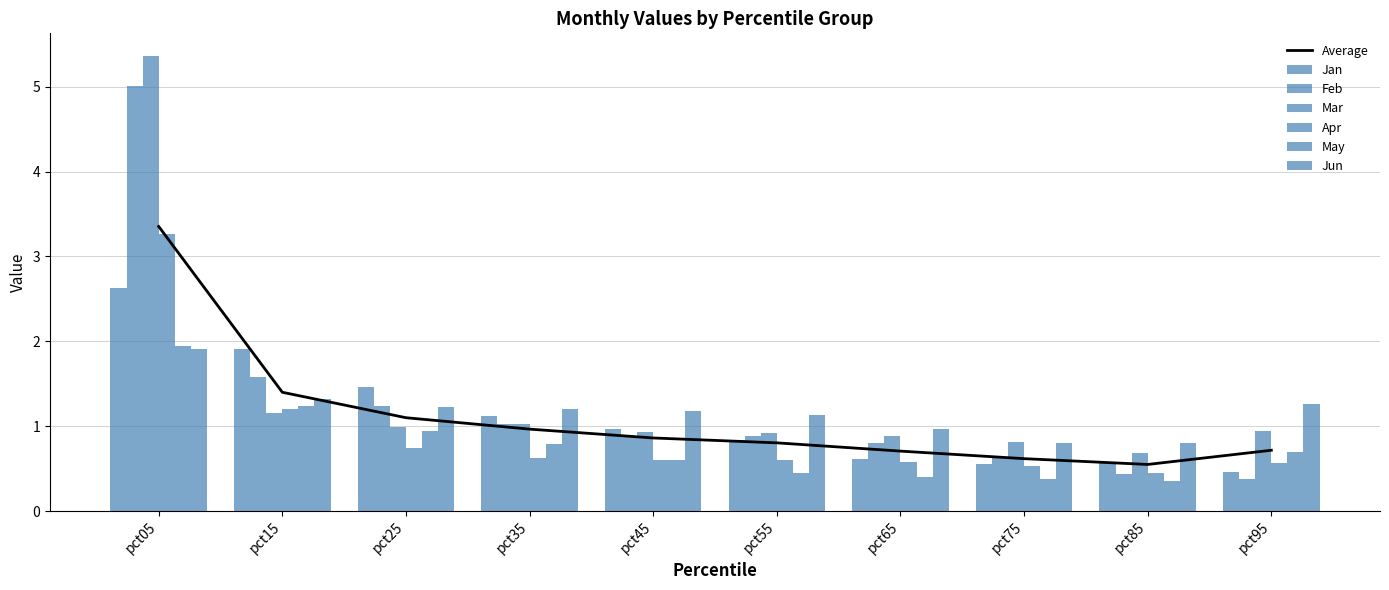

Are the bars horizontal?

No